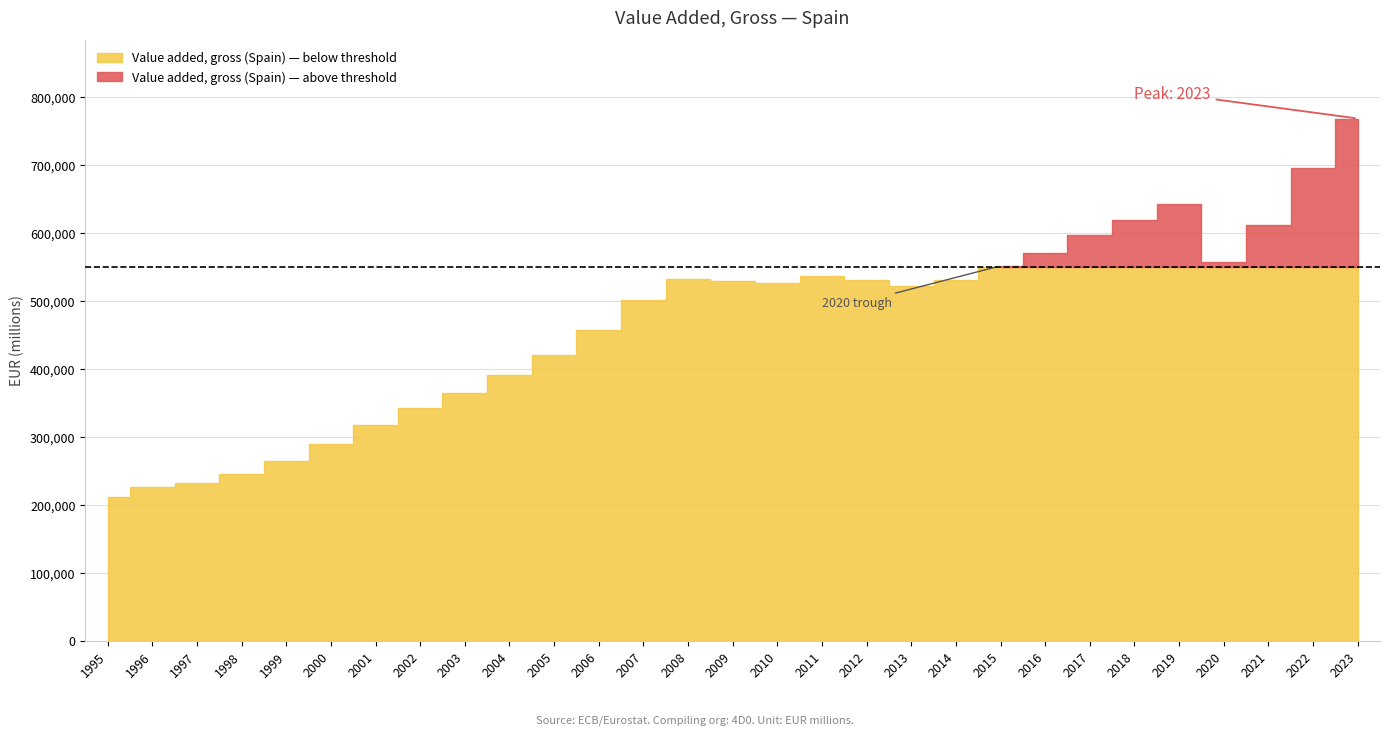

Where does the data first go above 527431?

2008